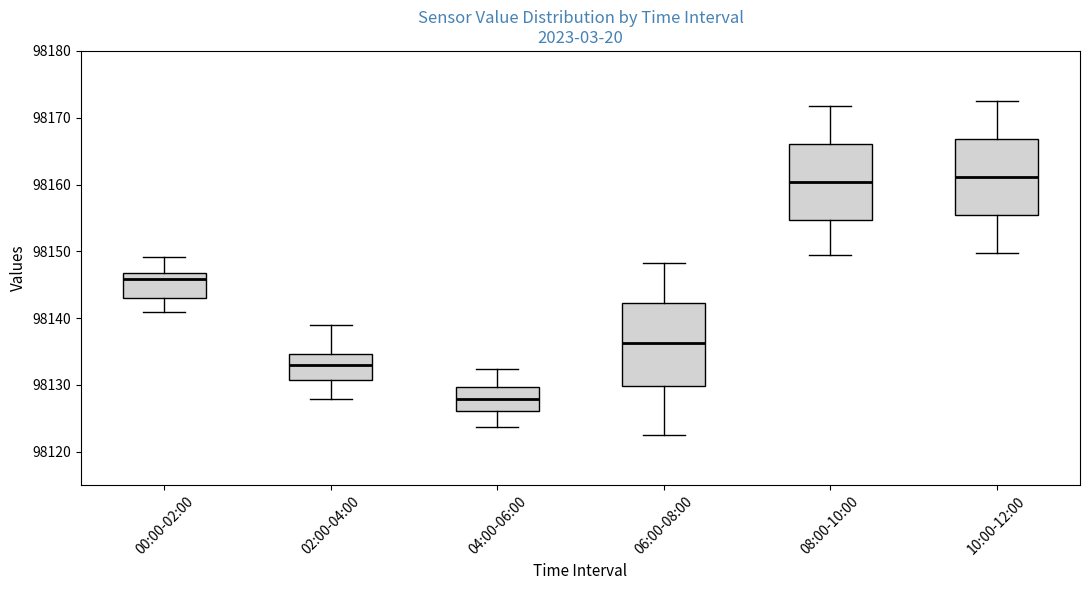

Reading left to right, transcribe this box plot: for each box, give where its median line is, the range the box spans, and where its two whiskers end, as read against the y-axis. The values are not printed on the chart, so give them approximately, as read against the axis.

00:00-02:00: median 98146, box 98143 to 98147, whiskers 98141 to 98149
02:00-04:00: median 98133, box 98131 to 98135, whiskers 98128 to 98139
04:00-06:00: median 98128, box 98126 to 98130, whiskers 98124 to 98132
06:00-08:00: median 98136, box 98130 to 98142, whiskers 98123 to 98148
08:00-10:00: median 98160, box 98155 to 98166, whiskers 98150 to 98172
10:00-12:00: median 98161, box 98155 to 98167, whiskers 98150 to 98173